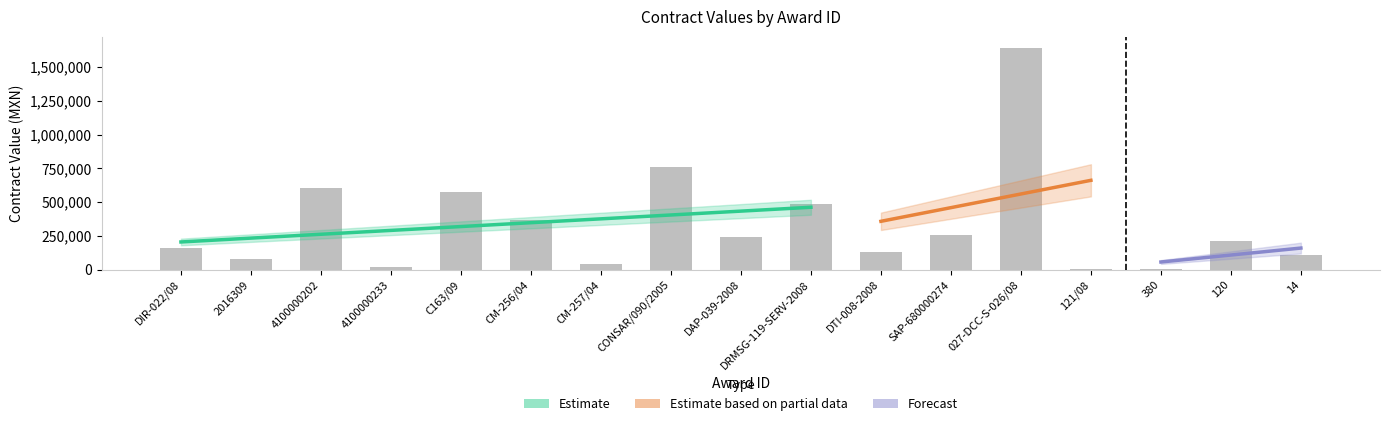

How many bars are there in total?

17